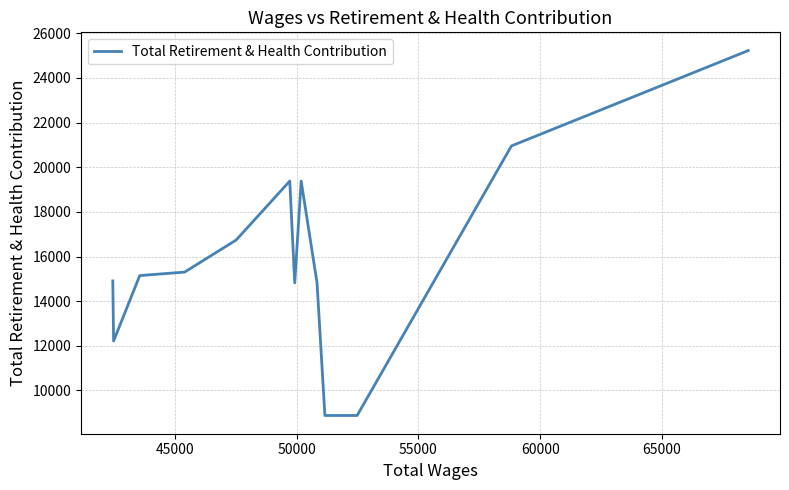

What is the smallest value displayed?

8881